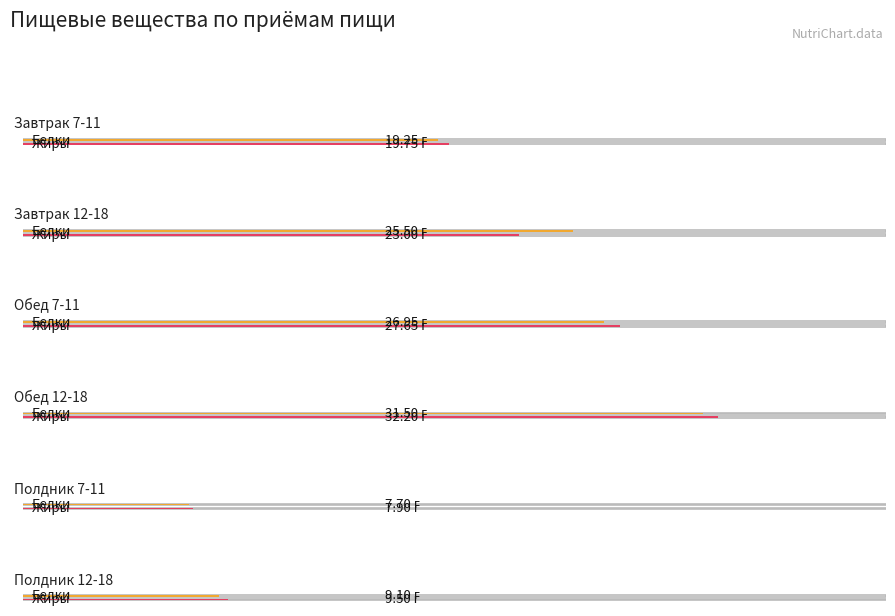

The value of Жиры at Обед 12-18 is 8.5. True or false?

False